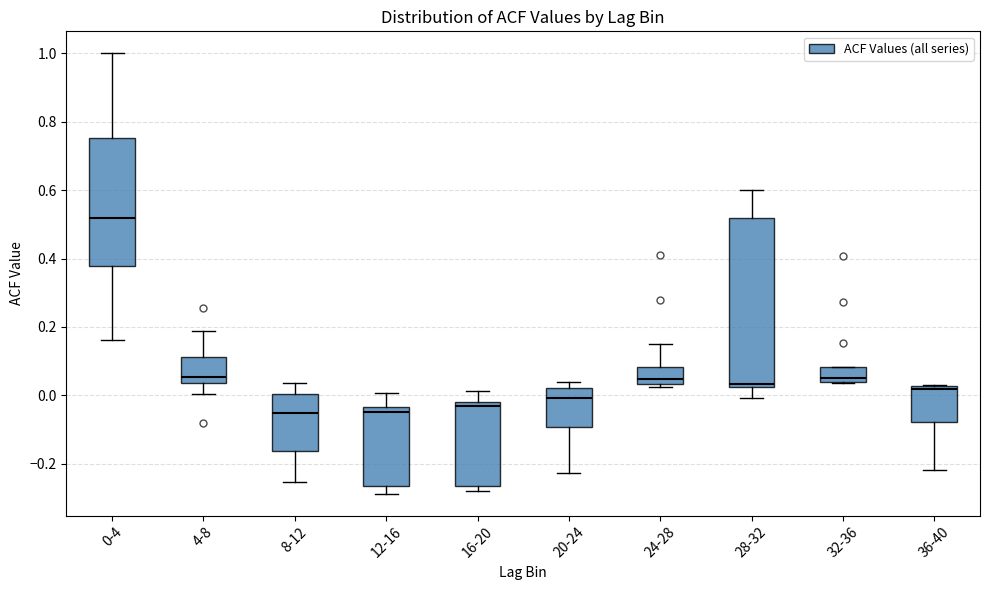

Reading left to right, read every box against the y-axis: the position of its median line, the range the box covers, and the ends of its whiskers. The values are not printed on the chart, so give them approximately, as read against the axis.

0-4: median 0.52, box 0.38 to 0.76, whiskers 0.16 to 1.00
4-8: median 0.06, box 0.04 to 0.12, whiskers 0.00 to 0.18
8-12: median -0.06, box -0.16 to 0.00, whiskers -0.26 to 0.04
12-16: median -0.04 (just below the box's upper edge), box -0.26 to -0.04, whiskers -0.28 to 0.00
16-20: median -0.04, box -0.26 to -0.02, whiskers -0.28 to 0.02
20-24: median 0.00, box -0.10 to 0.02, whiskers -0.22 to 0.04
24-28: median 0.04 (just above the box's lower edge), box 0.04 to 0.08, whiskers 0.02 to 0.14
28-32: median 0.04, box 0.02 to 0.52, whiskers 0.00 to 0.60
32-36: median 0.06, box 0.04 to 0.08, whiskers 0.04 to 0.08
36-40: median 0.02 (just below the box's upper edge), box -0.08 to 0.02, whiskers -0.22 to 0.04